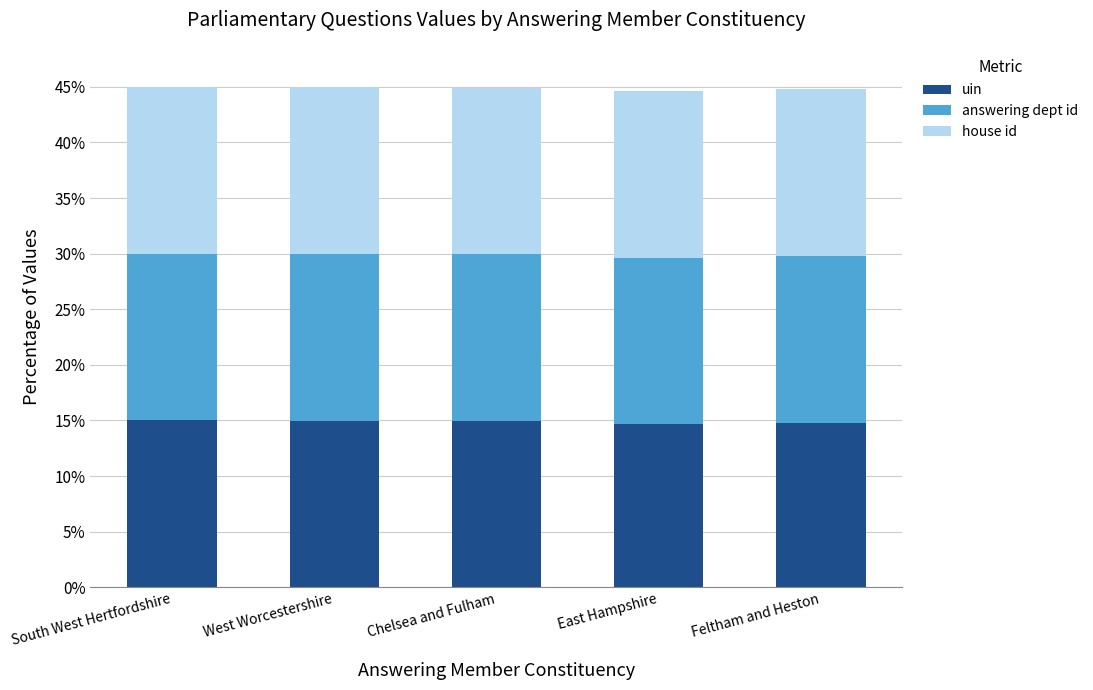

What is the total value across all series at West Worcestershire?

45.0